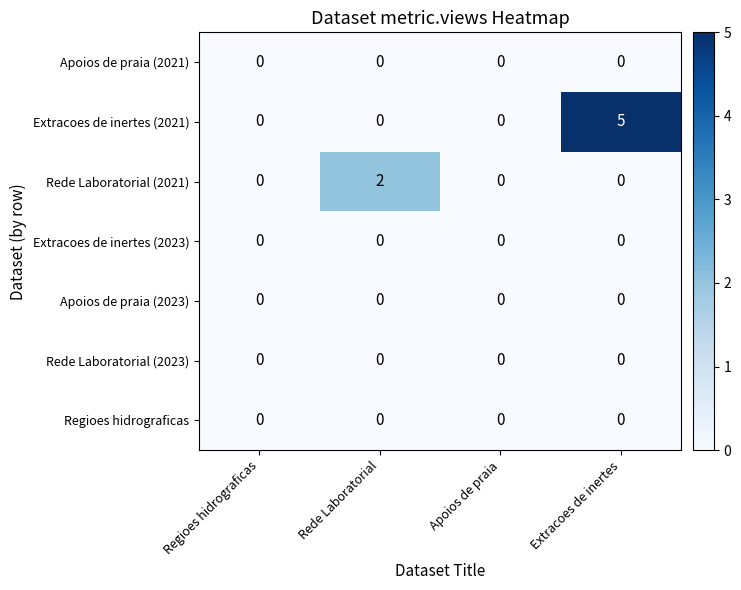

The Extracoes de inertes (2021) series shows 3 at Apoios de praia. True or false?

False